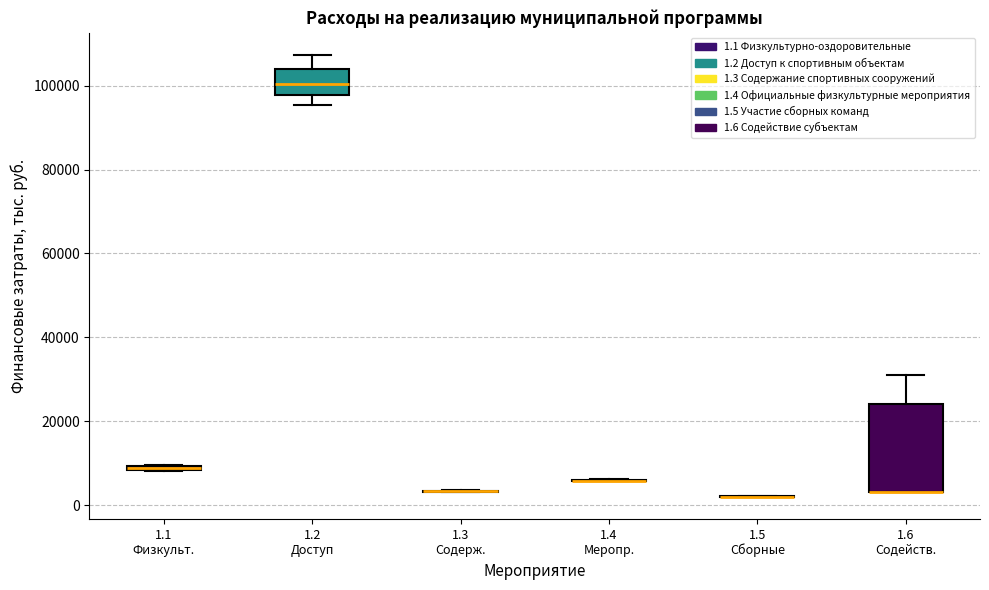

Where does the upper whisker of the box for 1.6 Содейств. end on the y-axis? The values are not printed on the chart, so give them approximately, as read against the axis.

32000